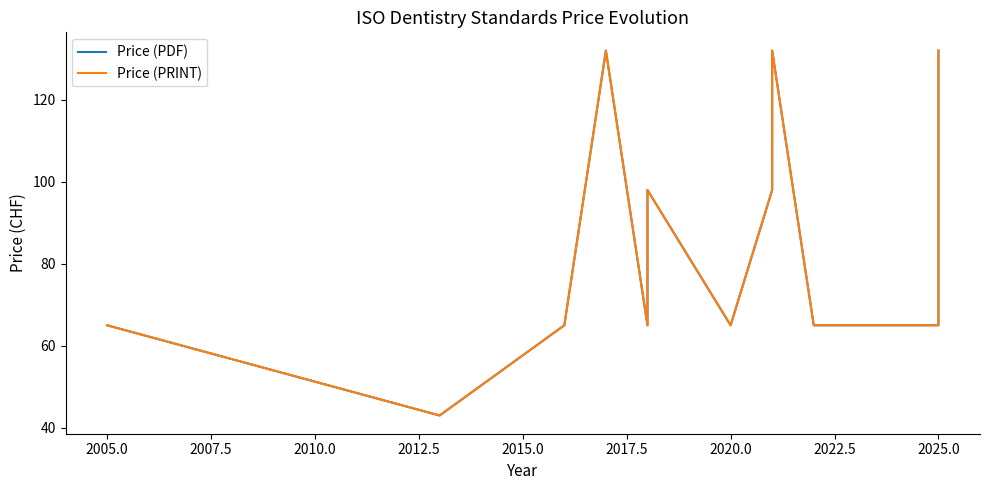

List the series in order of their peak value, highest first.

Price (PDF), Price (PRINT)